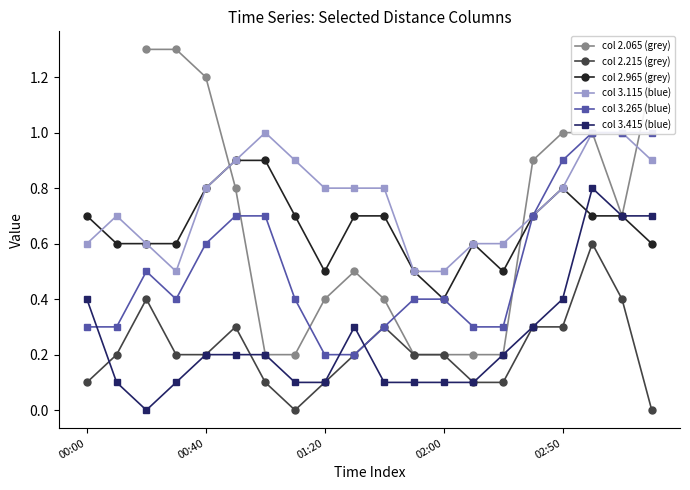

What is the maximum value for col 3.415 (blue)?

0.8